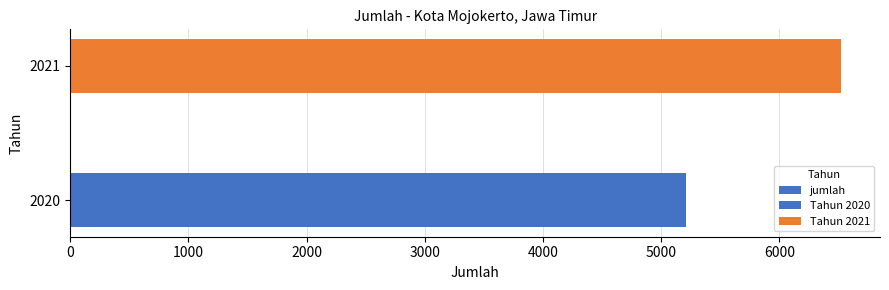

The chart shows a value of 3139 at 2020. True or false?

False